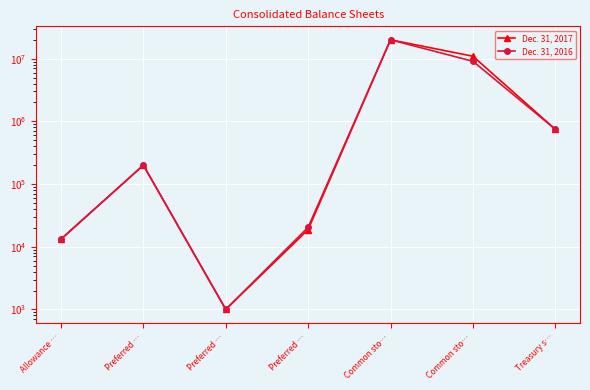

Rank the series at Common sto… from highest to lowest value.

Dec. 31, 2017, Dec. 31, 2016